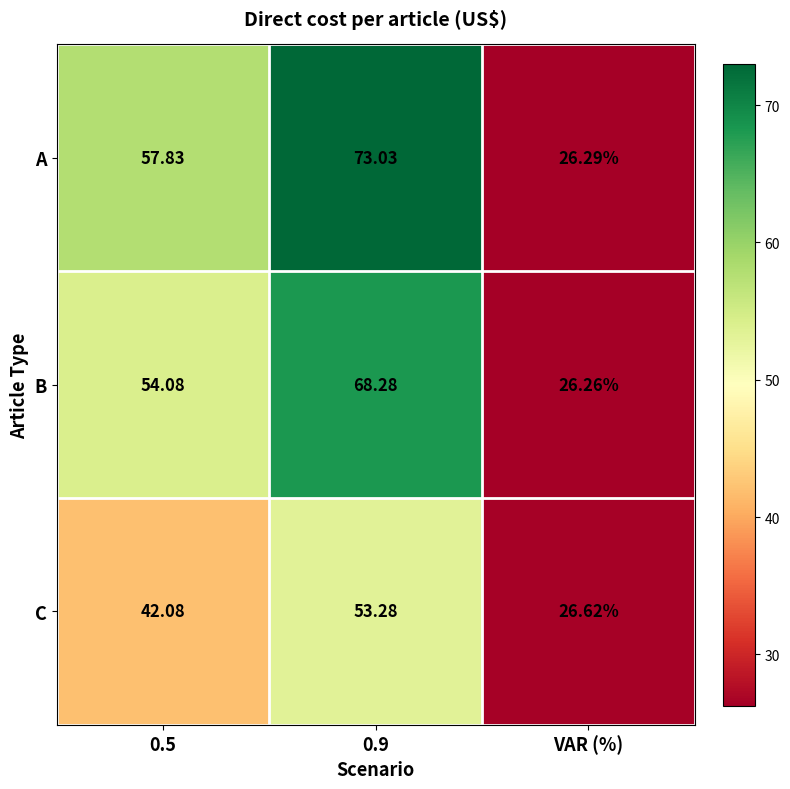

List the series in order of their peak value, lowest first.

C, B, A